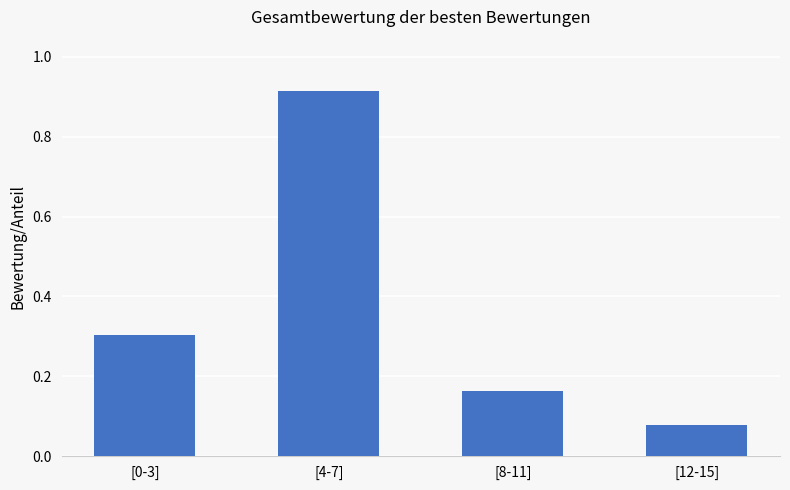

What is the label of the 1st bar from the right?

[12-15]